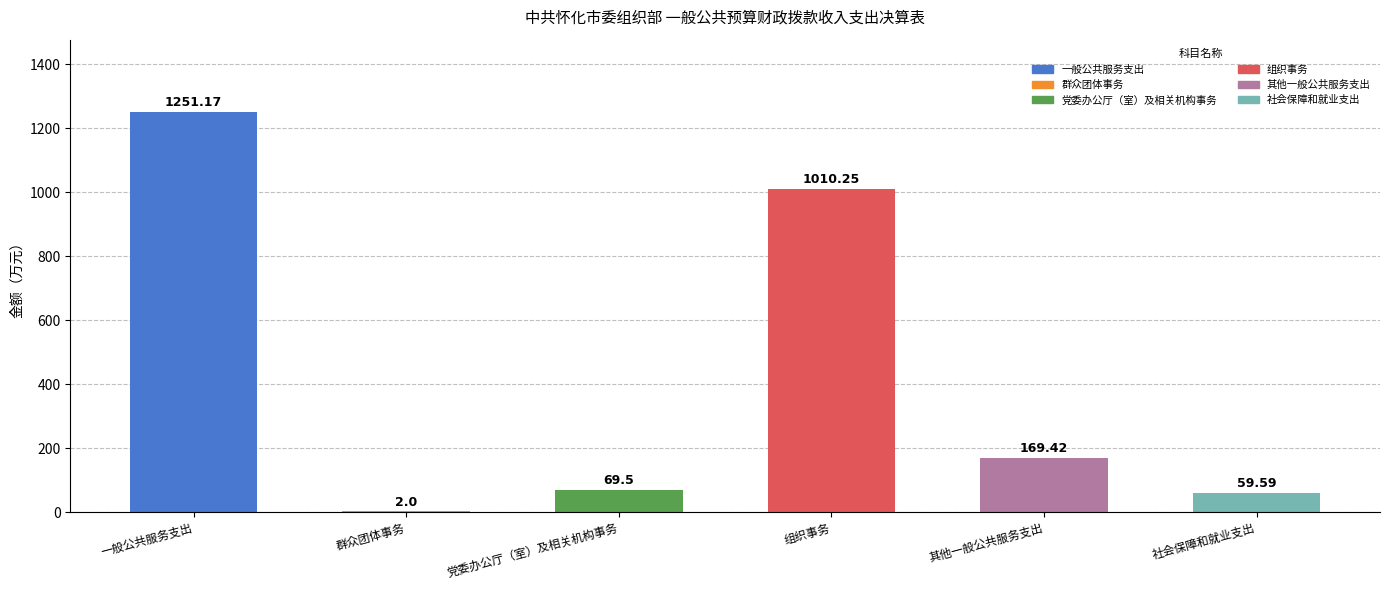

What is the change in value from 一般公共服务支出 to 群众团体事务?

-1249.2